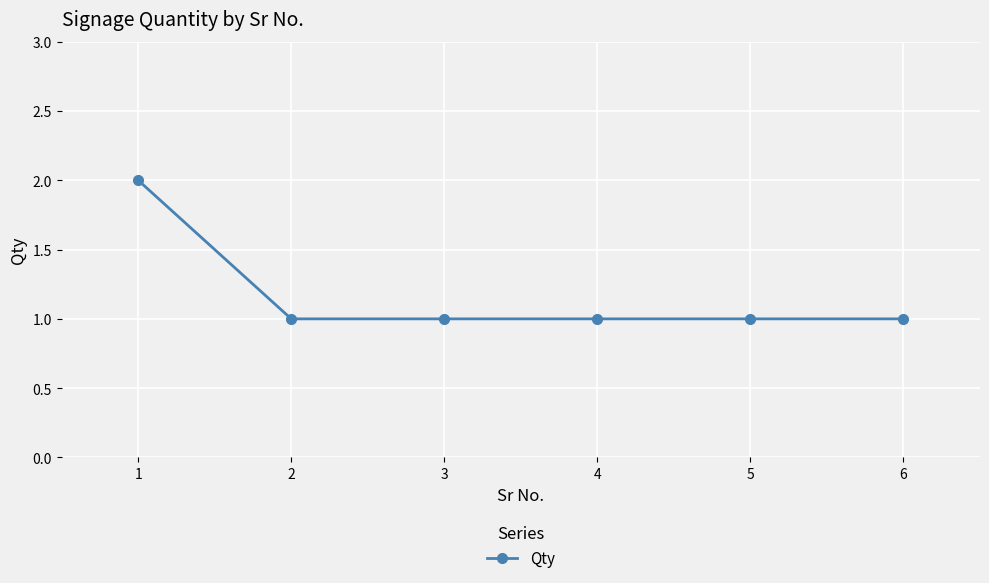

Is it true that the value at 6 is 0?

False